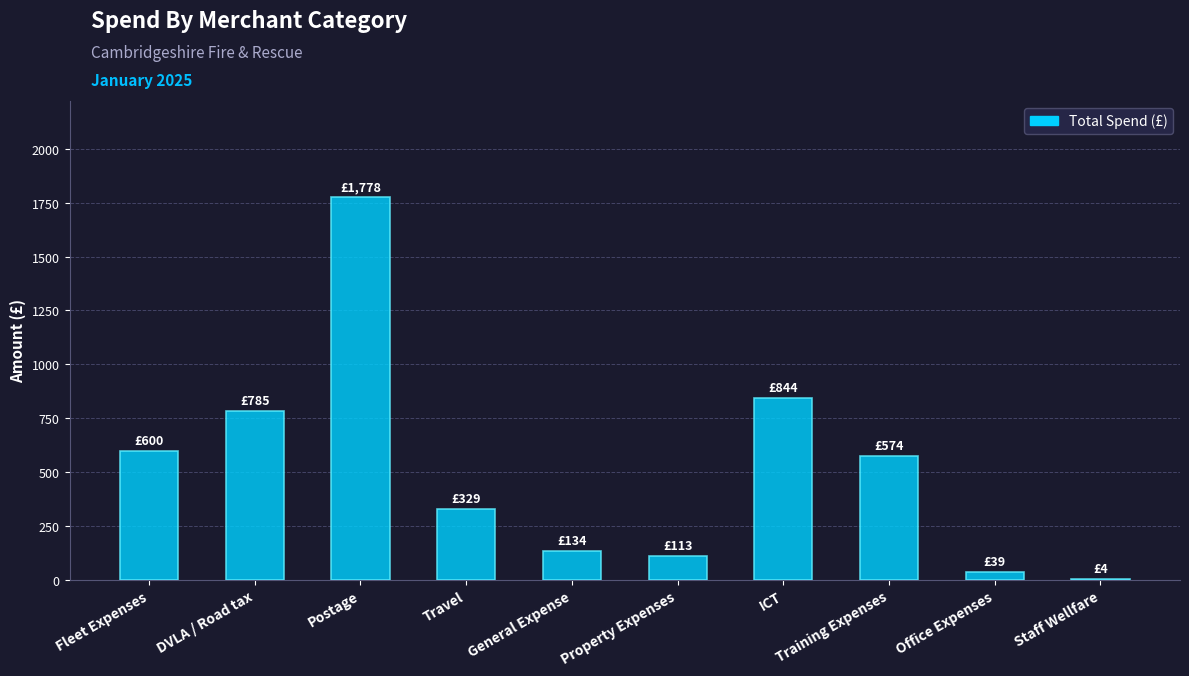

Are the bars horizontal?

No